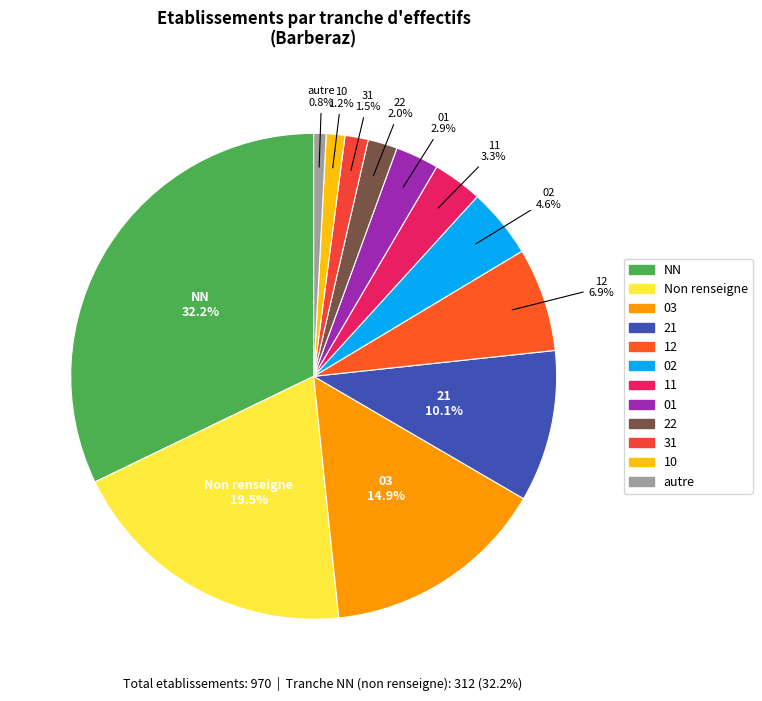

Which slice is the largest?

NN